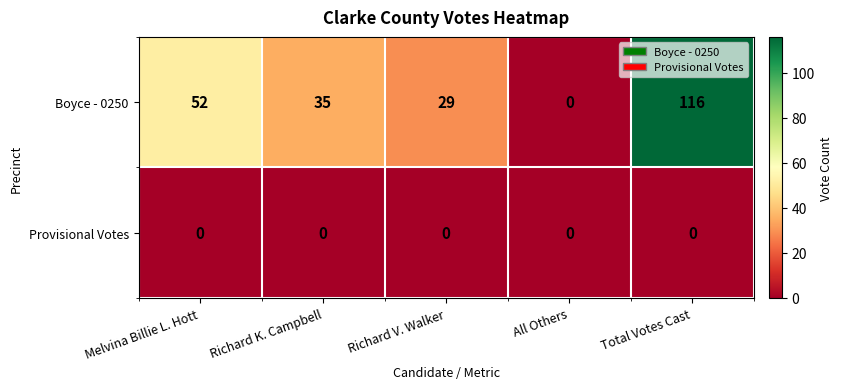

What is the sum of all Boyce - 0250 values?

232